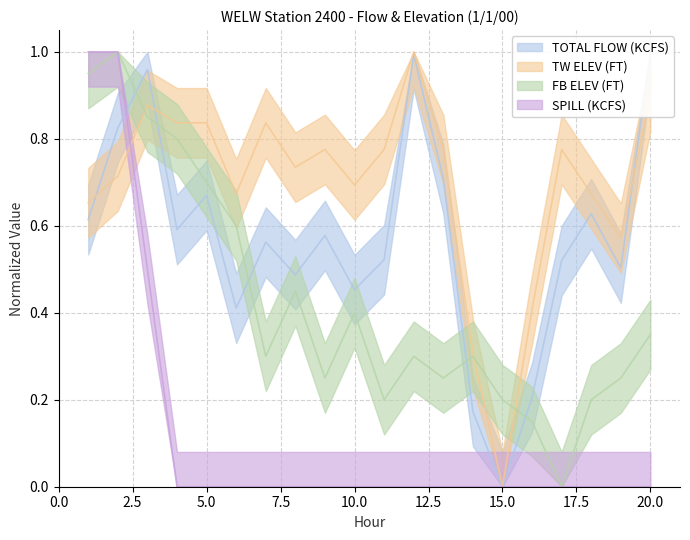

What is the difference between the highest and lowest values at 9?

0.8